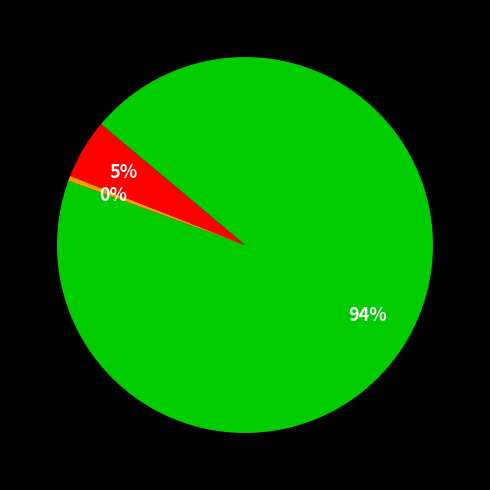

To the nearest percent, what is the average slice percentage?

33%